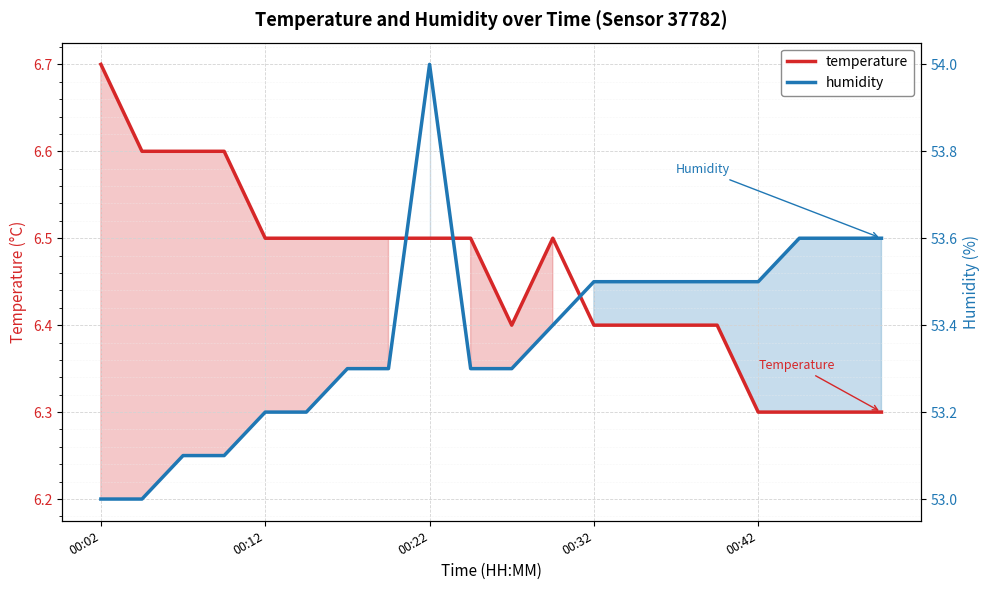

How many temperature values are between 6 and 7?

20